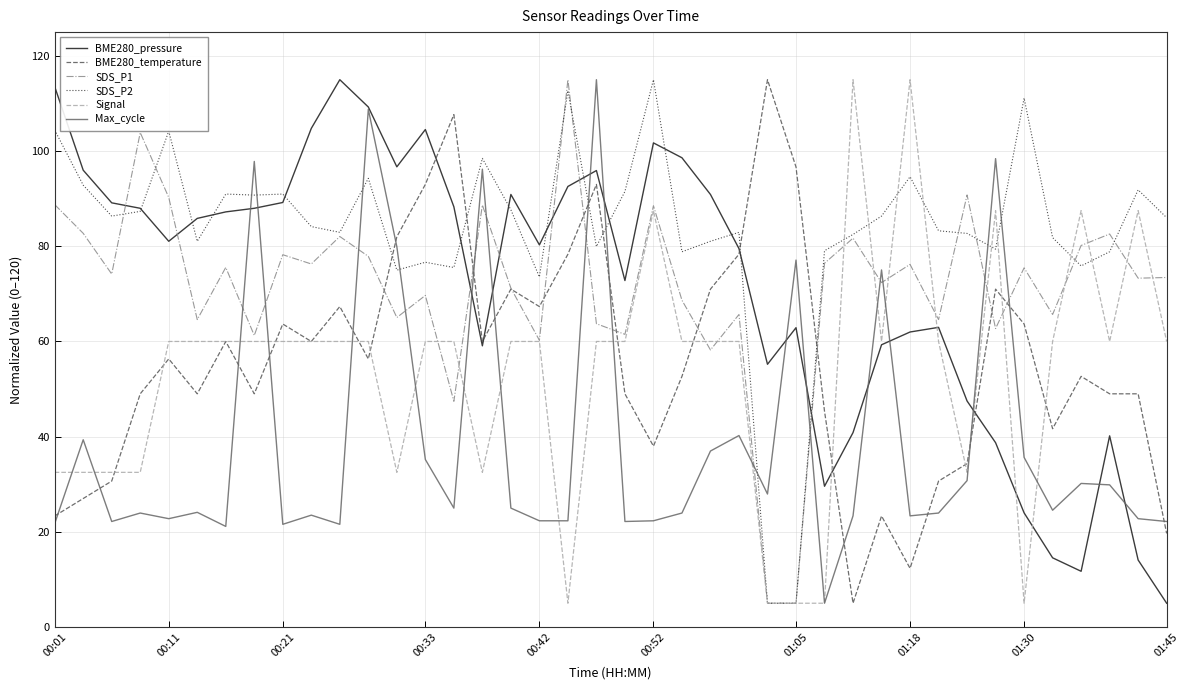

What is the maximum value shown in the chart?

115.0